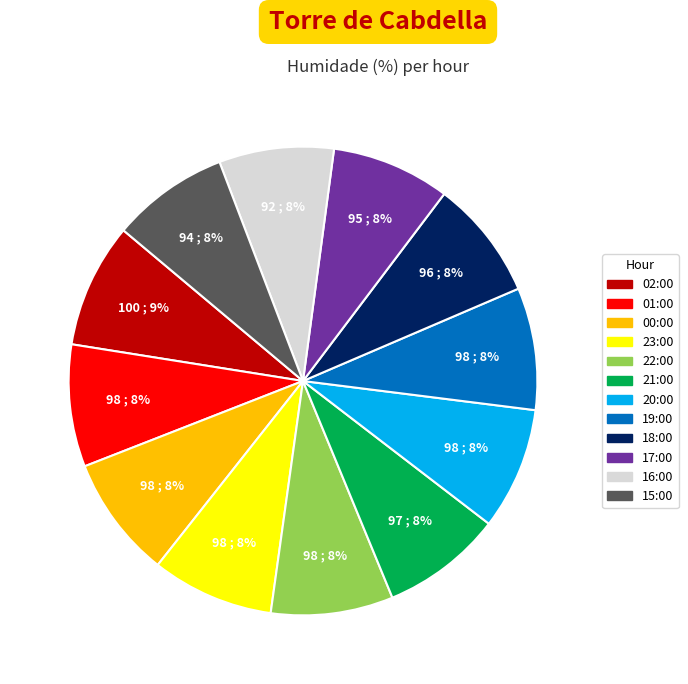

Is it true that 19:00 is 8% of the pie?

True